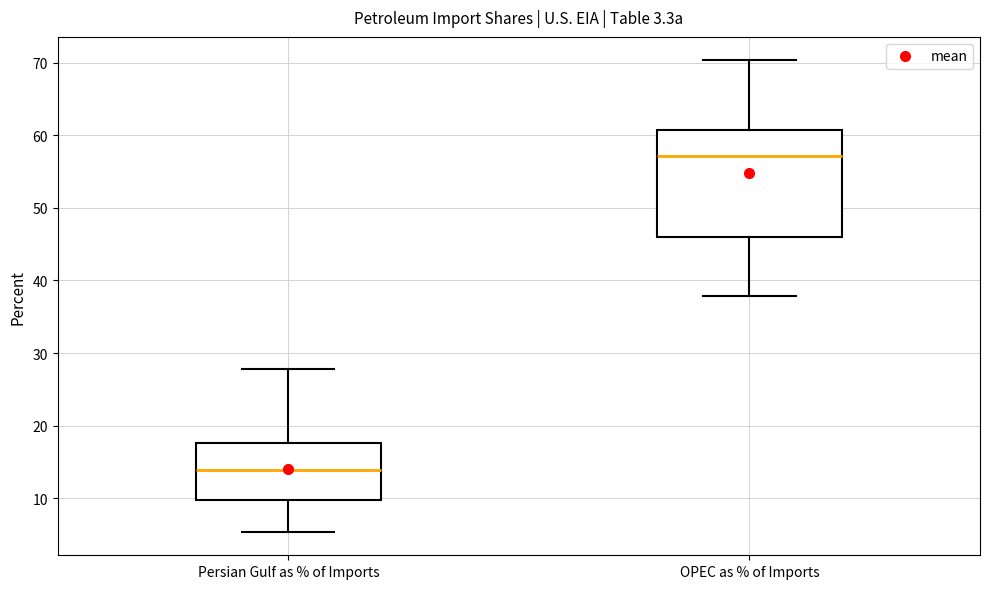

Which box's median line is the highest?

OPEC as % of Imports